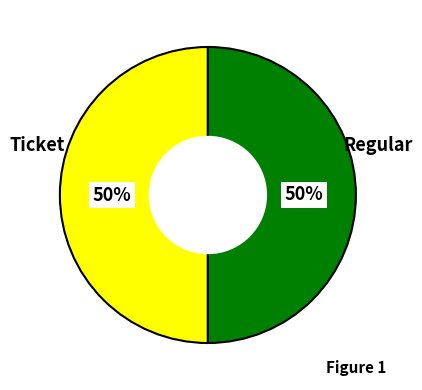

To the nearest percent, what is the average slice percentage?

50%